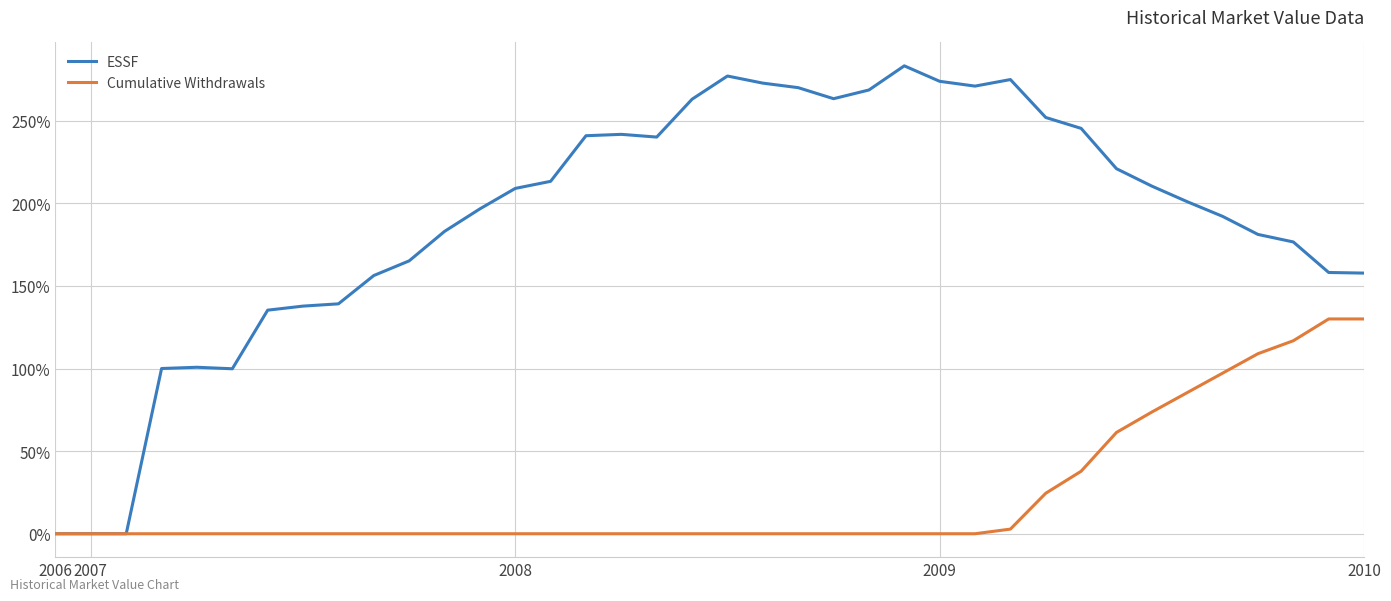

What are all the series names shown in the legend?

ESSF, Cumulative Withdrawals